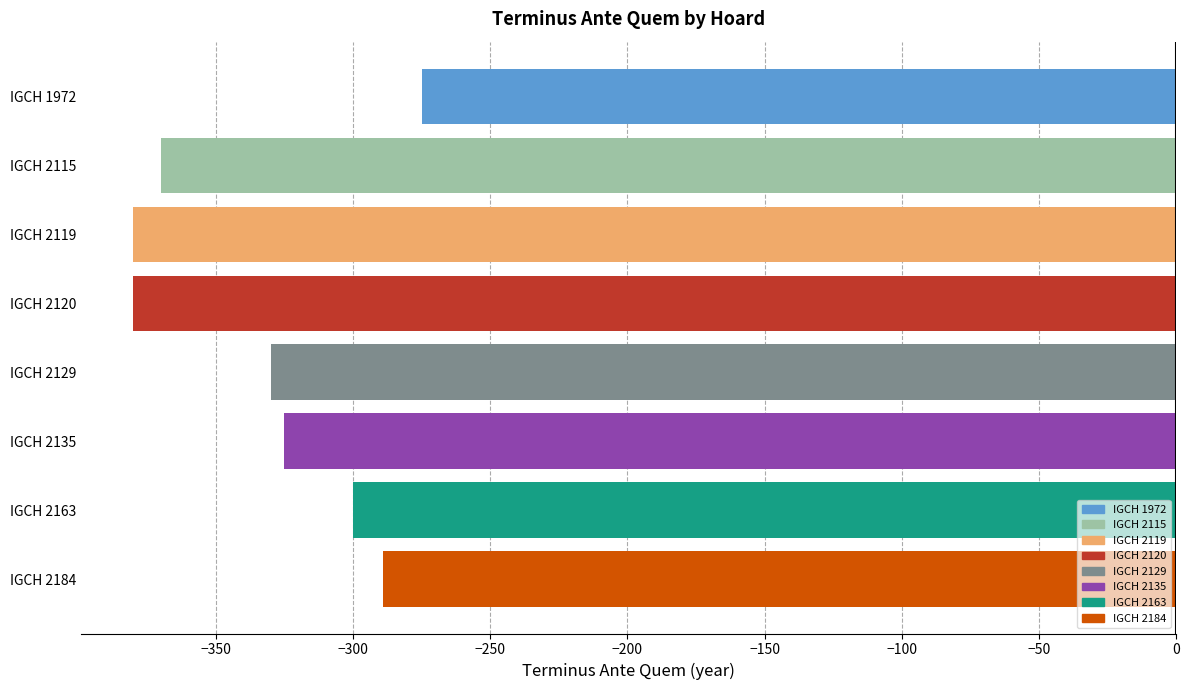

The chart shows a value of -330 at IGCH 2129. True or false?

True